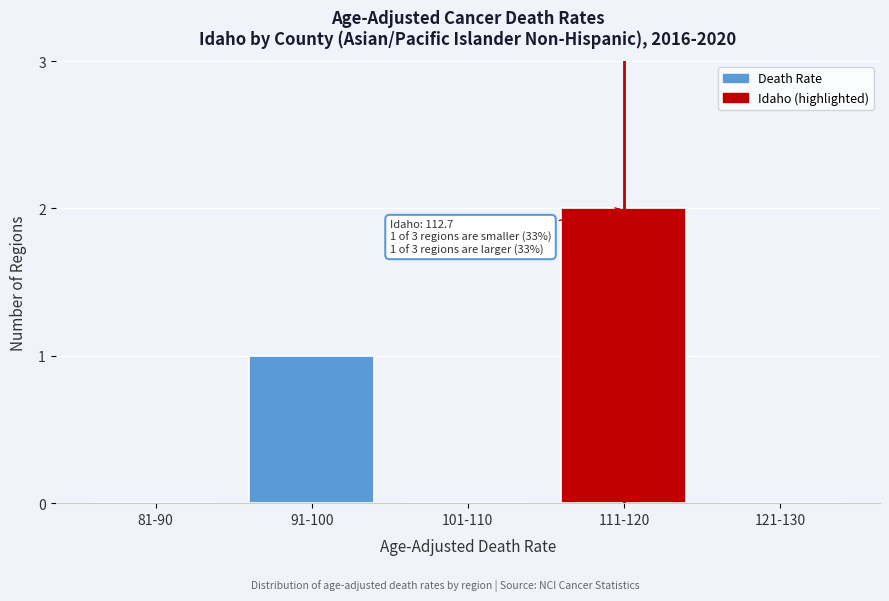

Reading left to right, transcribe all the data shown in this chart.

81-90=0	91-100=1	101-110=0	111-120=2	121-130=0